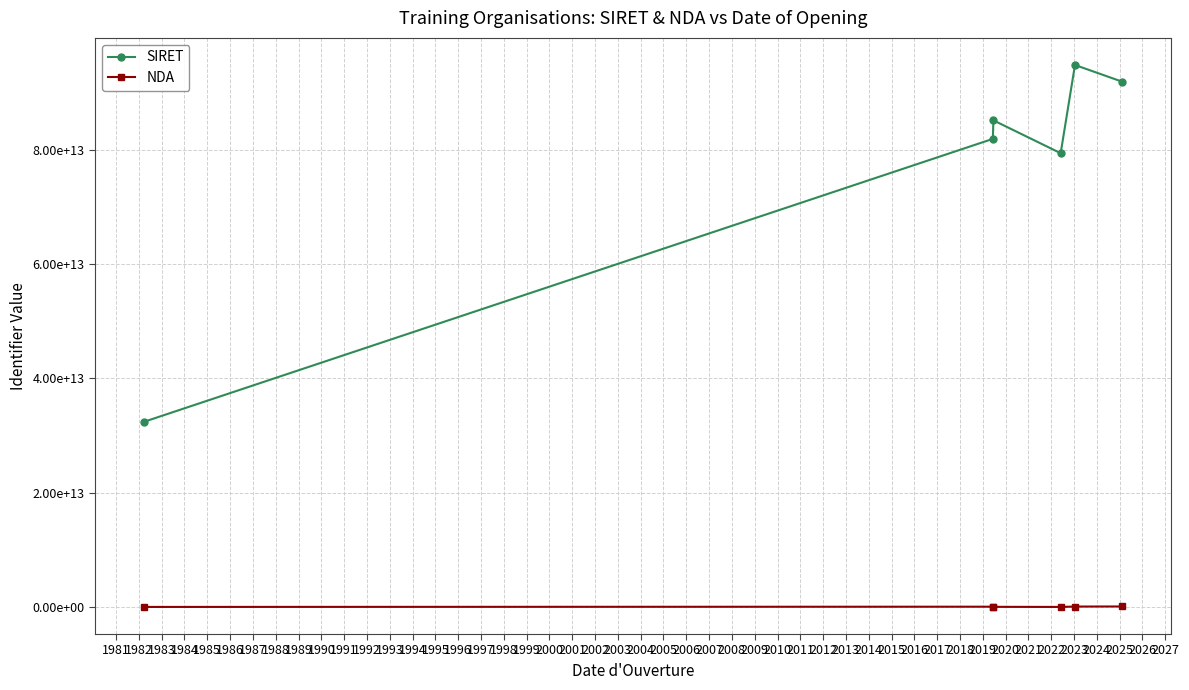

What is the value of the NDA point at the 6th from the left?

93061012906